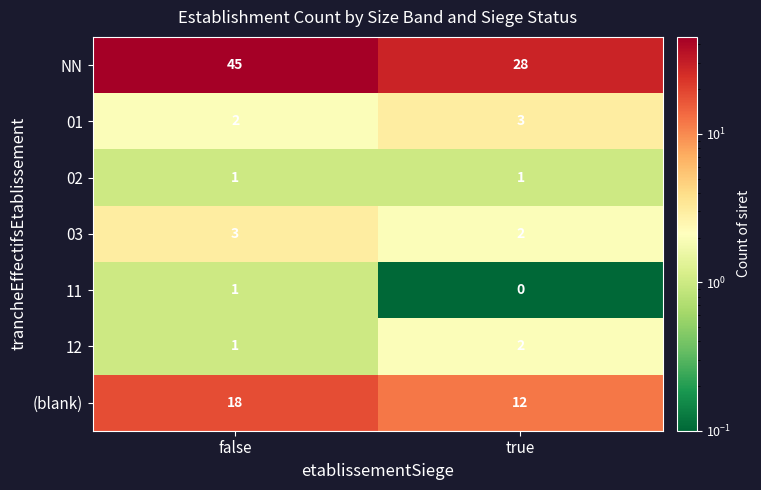

What is the sum of the 01 values at true and false?

5